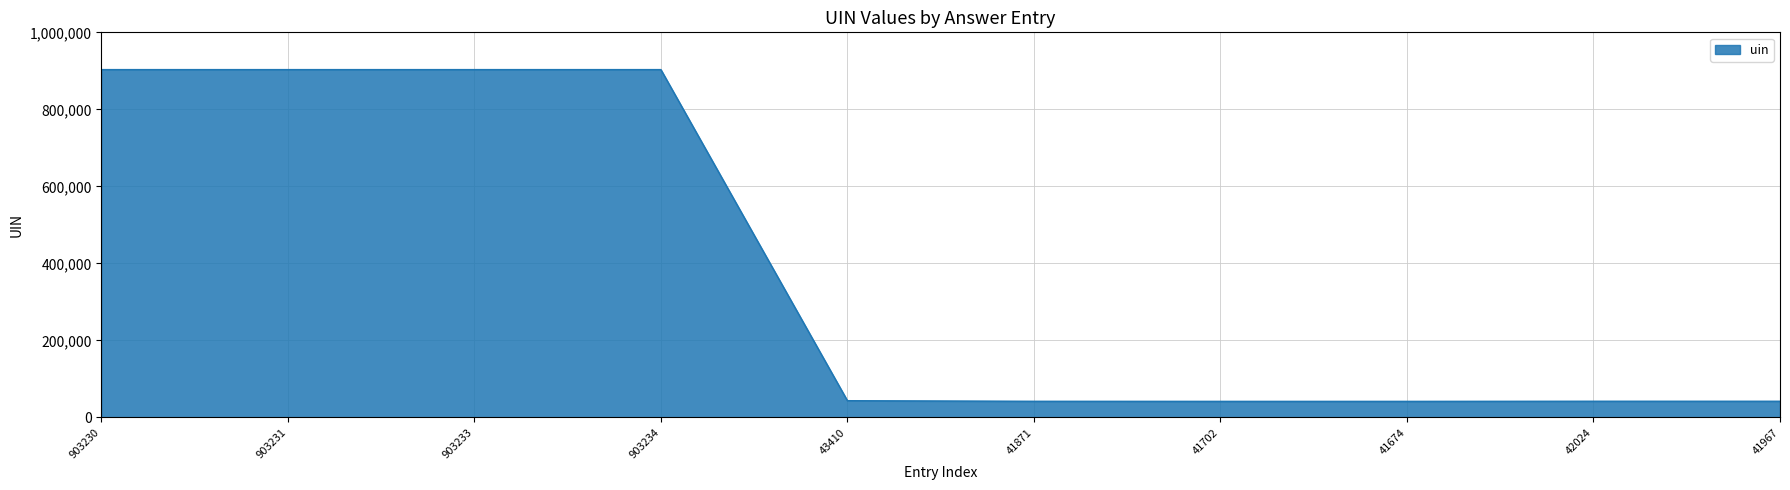

True or false: the data shows 903234 at 903234.

True